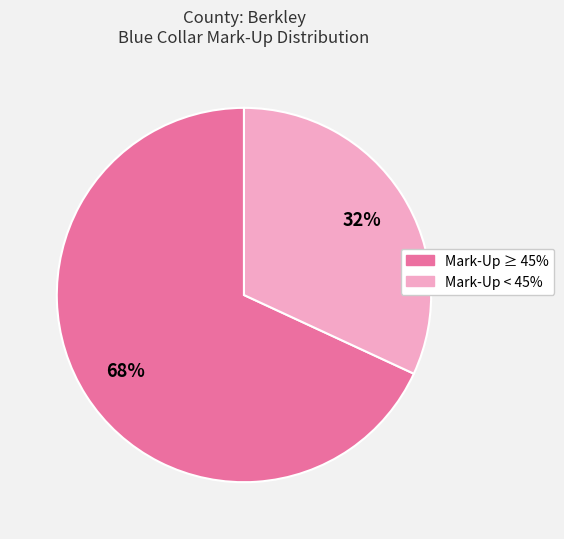

Which category has the biggest portion of the pie?

Mark-Up ≥ 45%